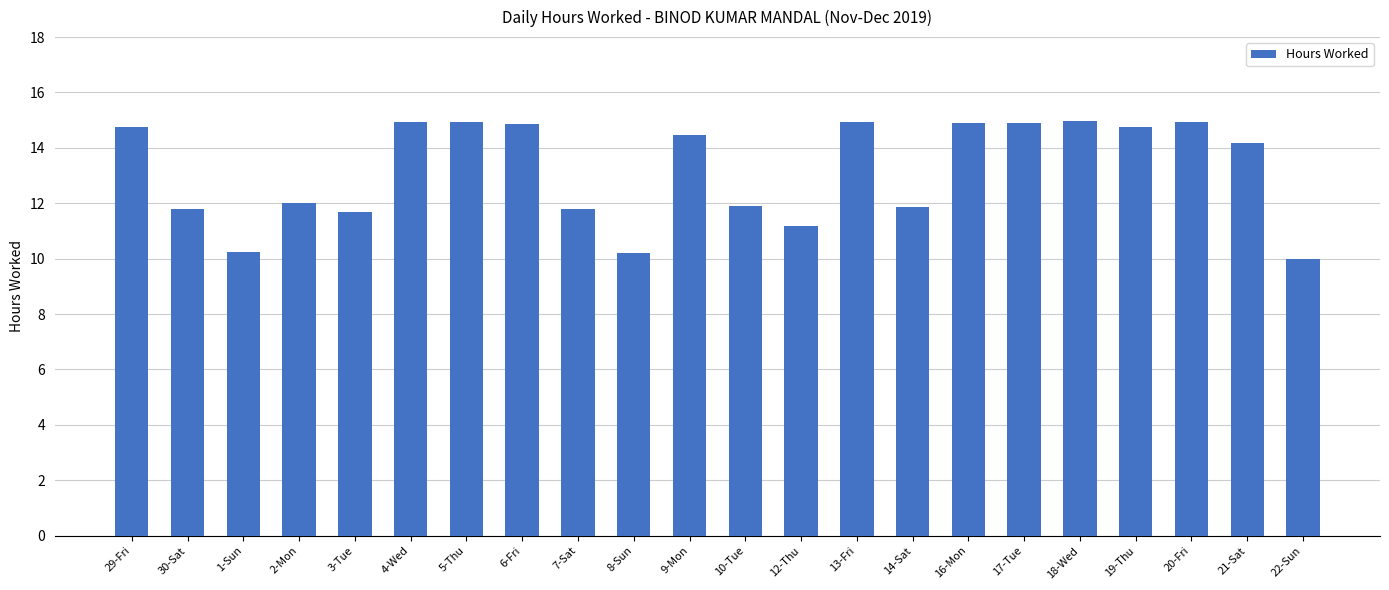

Between 2-Mon and 19-Thu, which is larger?

19-Thu